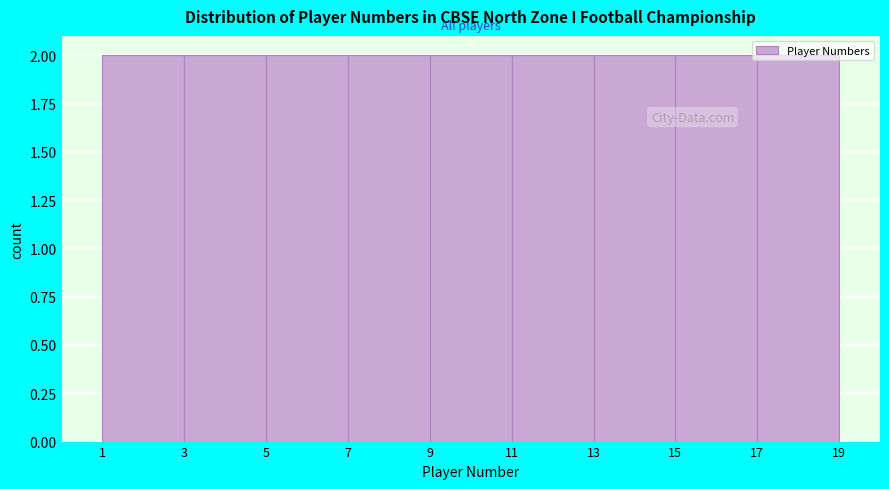

Reading left to right, transcribe this chart: for each bar, give the range it covers on the x-axis and its height. The values are not printed on the chart, so give them approximately, as read against the axis.

1 to 3: 2
3 to 5: 2
5 to 7: 2
7 to 9: 2
9 to 11: 2
11 to 13: 2
13 to 15: 2
15 to 17: 2
17 to 19: 2